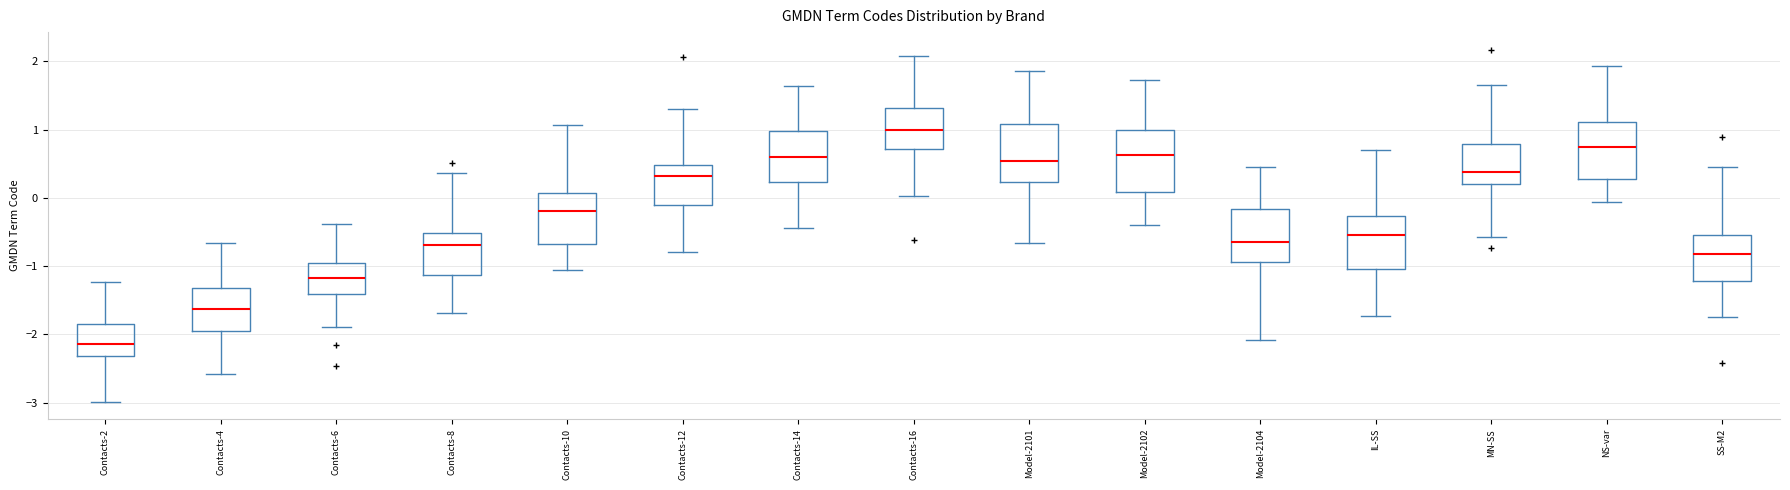

Where does the median line of the box for SS-M2 sit on the y-axis? The values are not printed on the chart, so give them approximately, as read against the axis.

-0.8